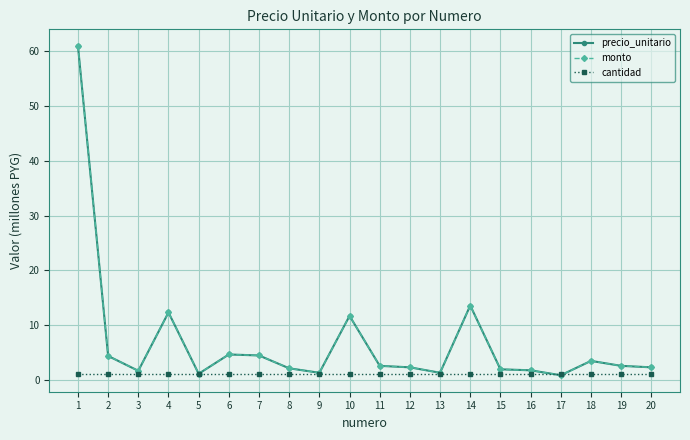

True or false: monto and cantidad intersect in this chart.

True